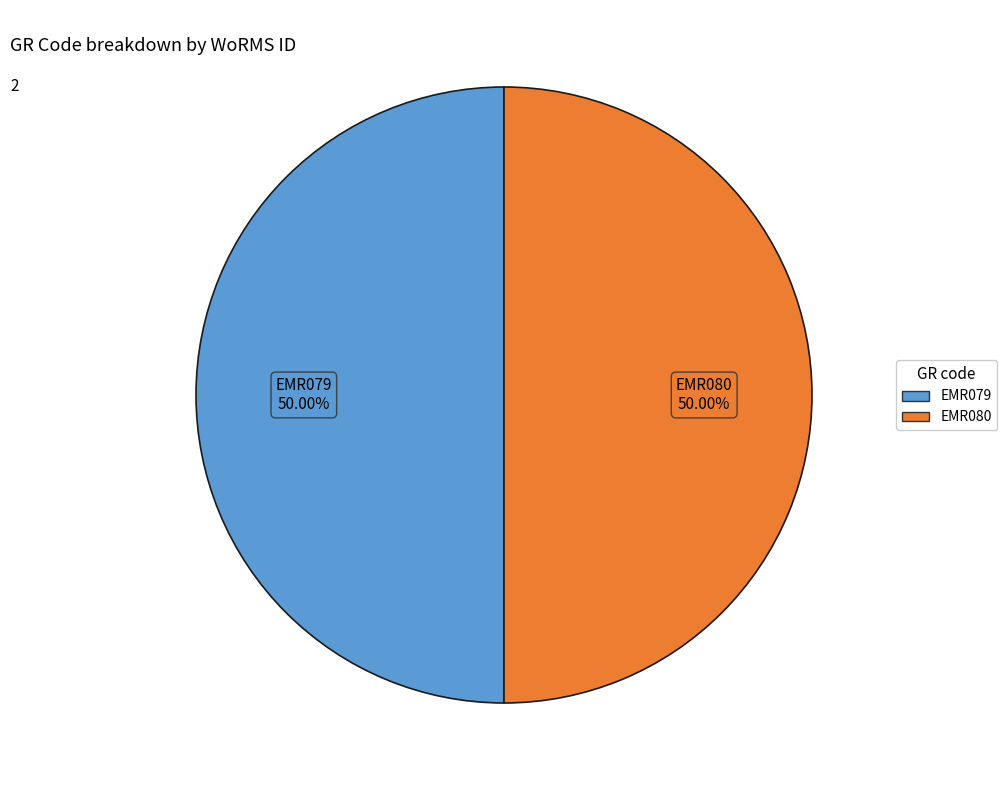

Approximately how many times larger is the value at EMR079 compared to EMR080?

1.0